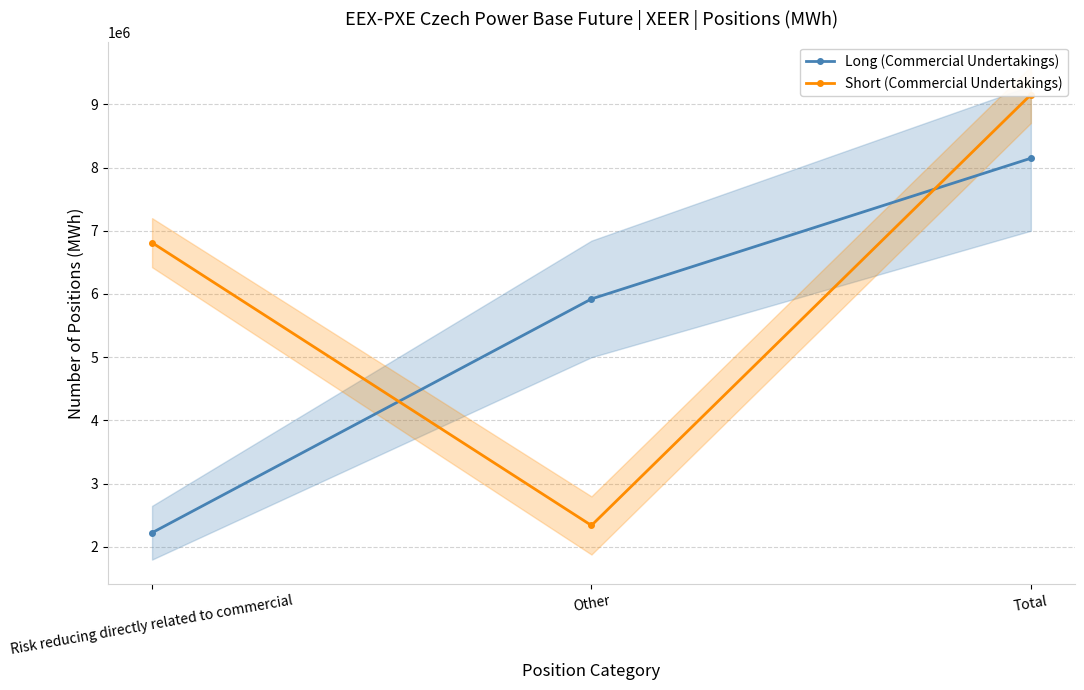

Between Other and Risk reducing directly related to commercial, which is larger?

Other